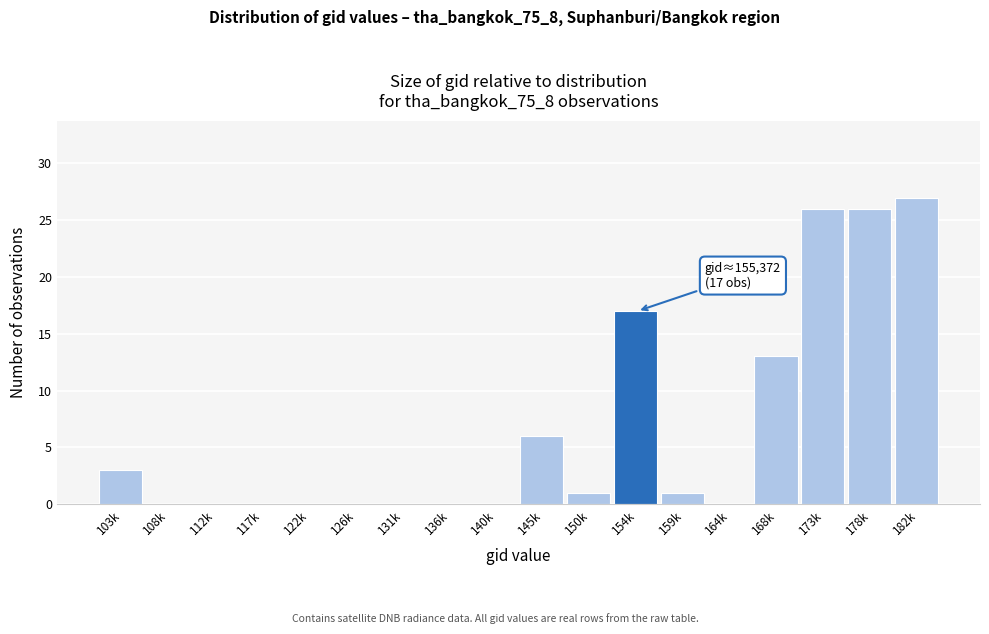

Reading left to right, extract all data points from this chart.

103k=3	108k=0	112k=0	117k=0	122k=0	126k=0	131k=0	136k=0	140k=0	145k=6	150k=1	154k=17	159k=1	164k=0	168k=13	173k=26	178k=26	182k=27